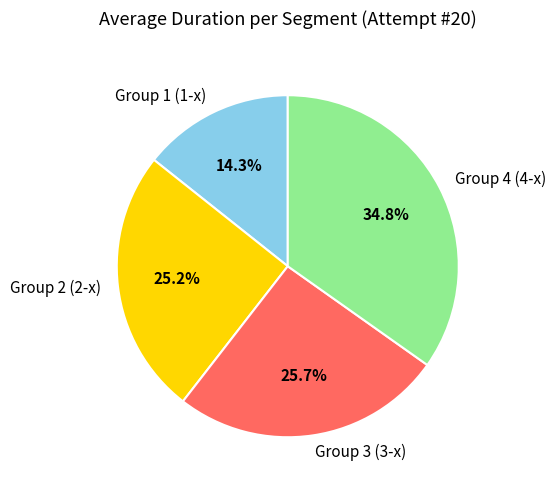

Is there a majority slice in this chart?

No